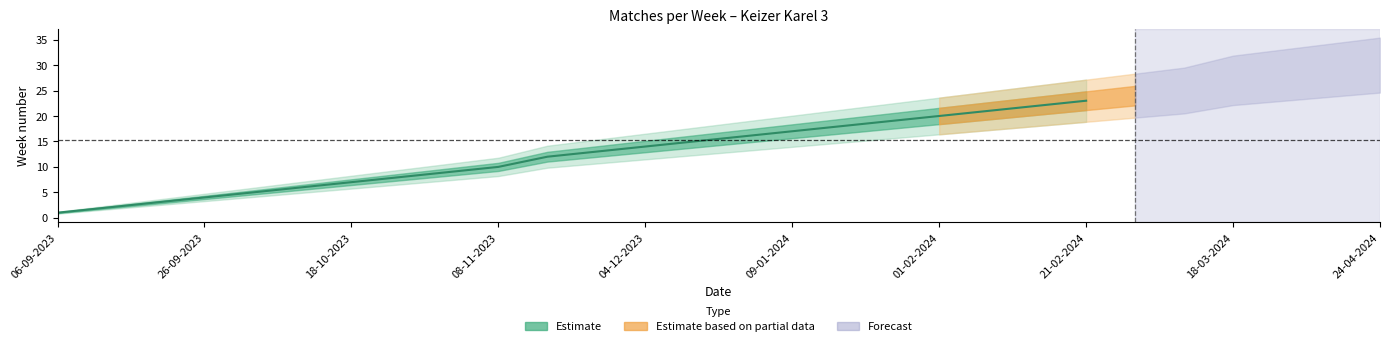

How many lines are shown in the chart?

1